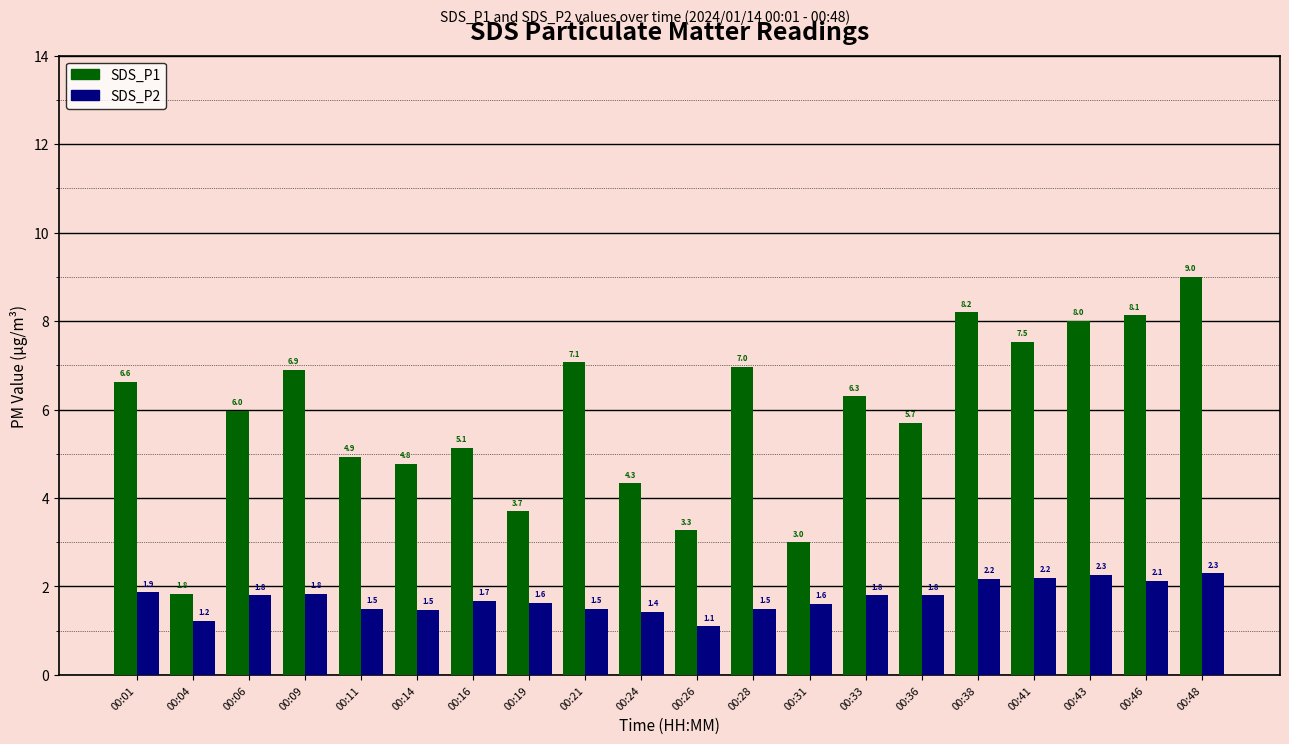

Which series changed the most between 00:16 and 00:21?

SDS_P1